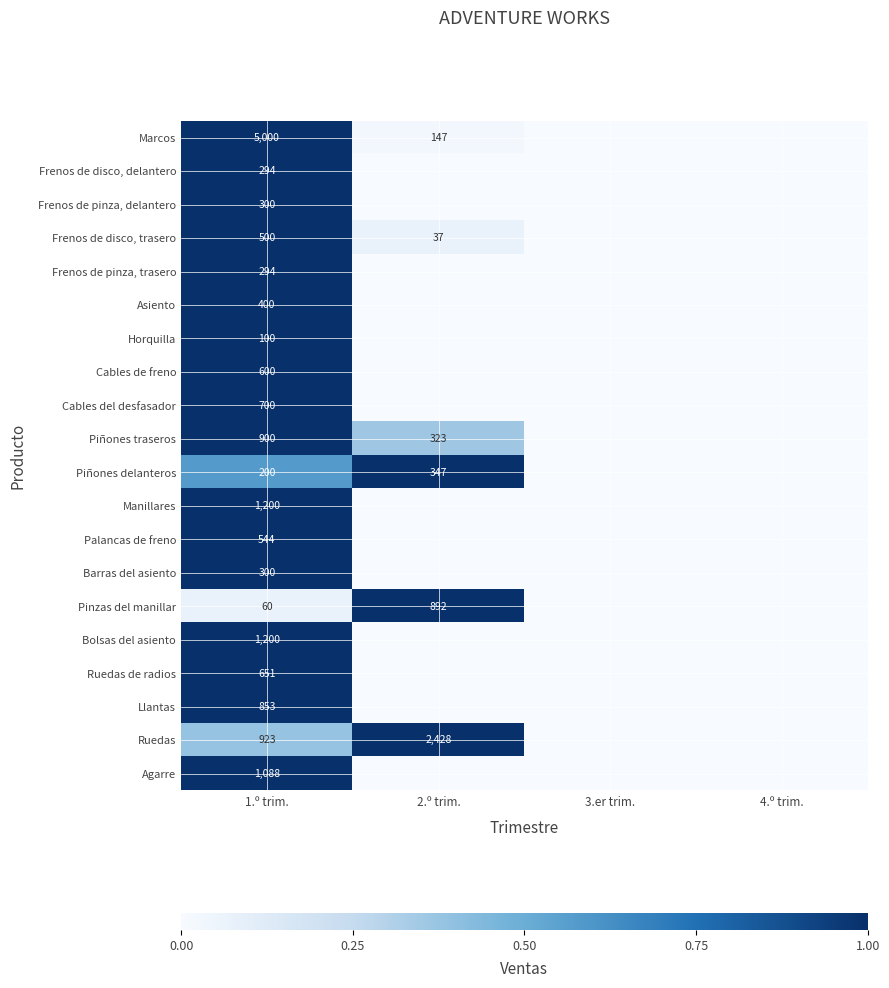

Is the value of Bolsas del asiento at 1.º trim. greater than the value of Llantas at 1.º trim.?

Yes